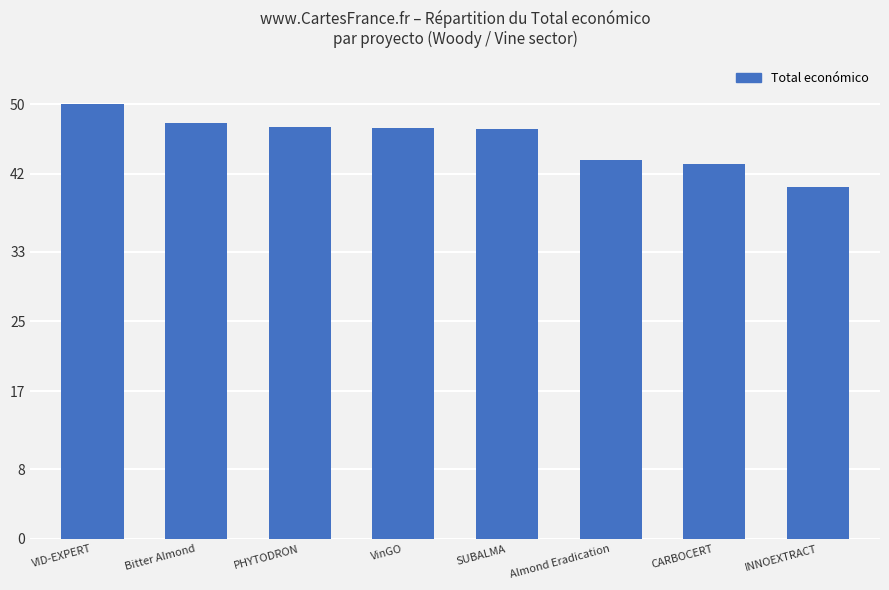

Read the value at VID-EXPERT.

50.0